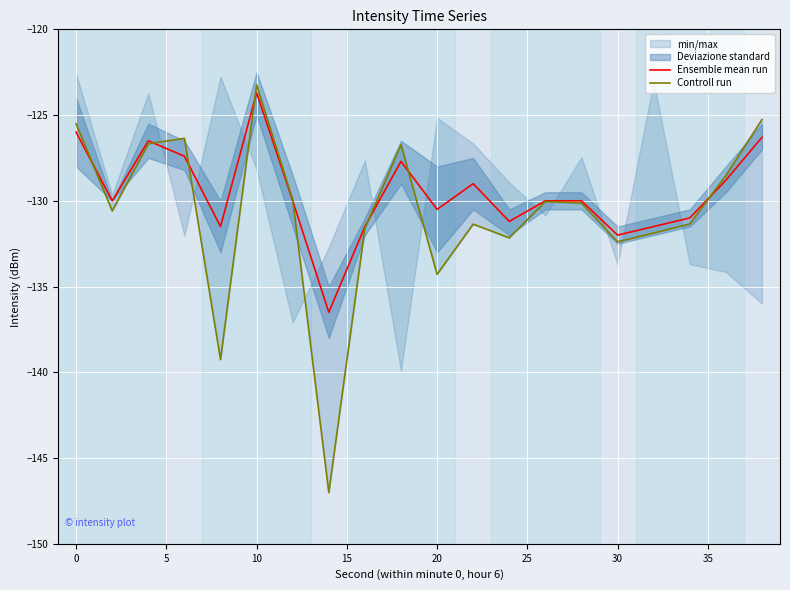

How many values in the Controll run series exceed -130?

8